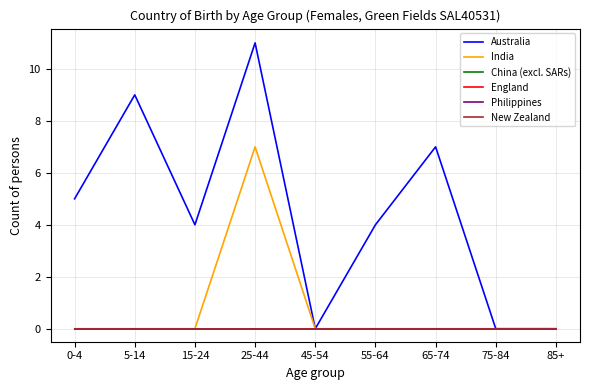

Reading left to right, what are all the values shown in this chart?

Australia: 5	9	4	11	0	4	7	0	0
India: 0	0	0	7	0	0	0	0	0
China (excl. SARs): 0	0	0	0	0	0	0	0	0
England: 0	0	0	0	0	0	0	0	0
Philippines: 0	0	0	0	0	0	0	0	0
New Zealand: 0	0	0	0	0	0	0	0	0